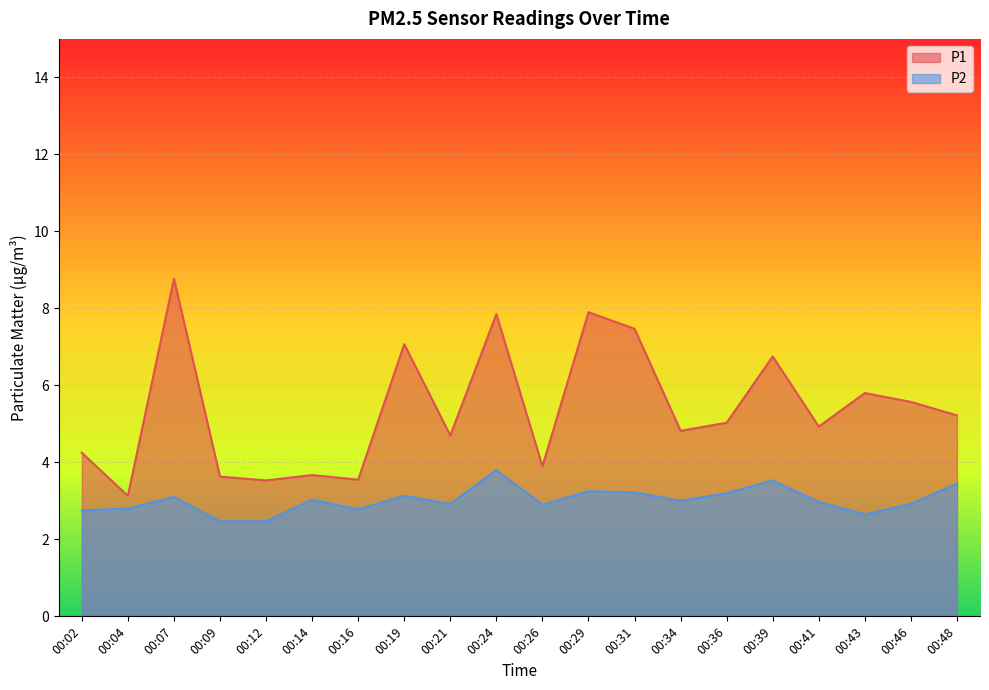

How many values in the P2 series are below 3?

10